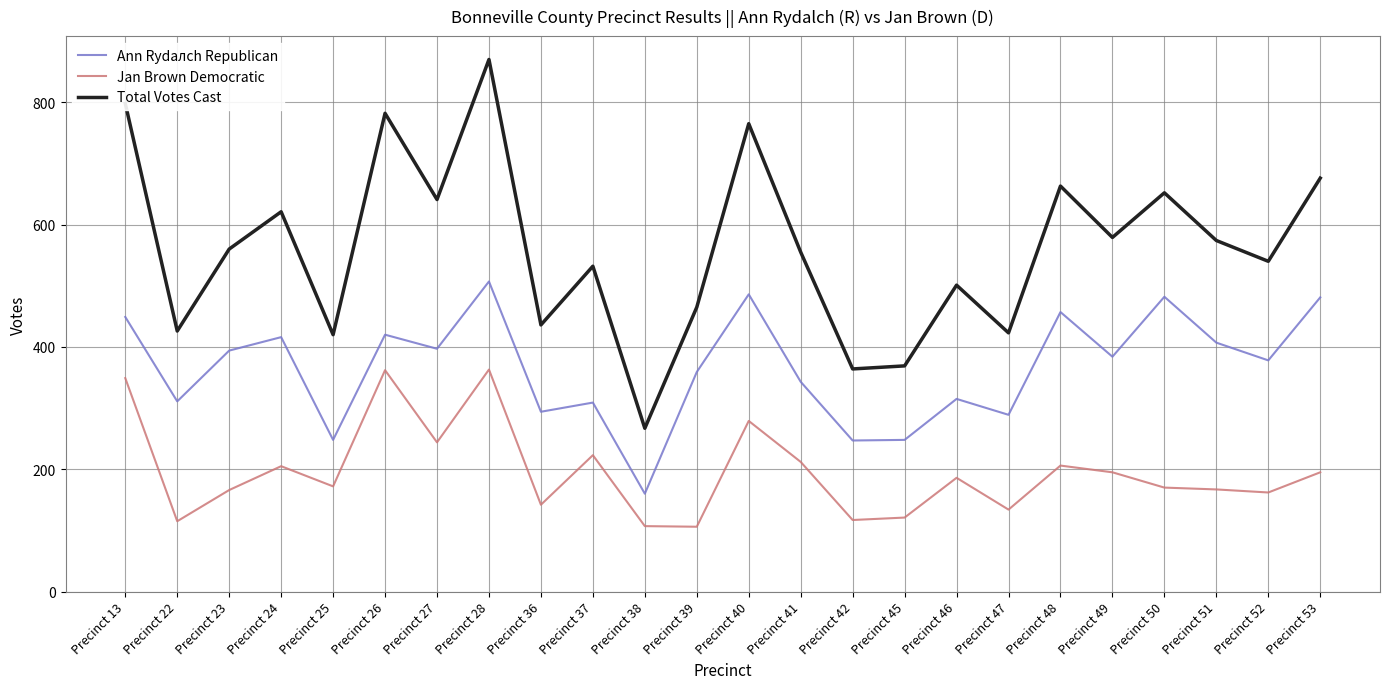

How many categories are shown in the chart?

24